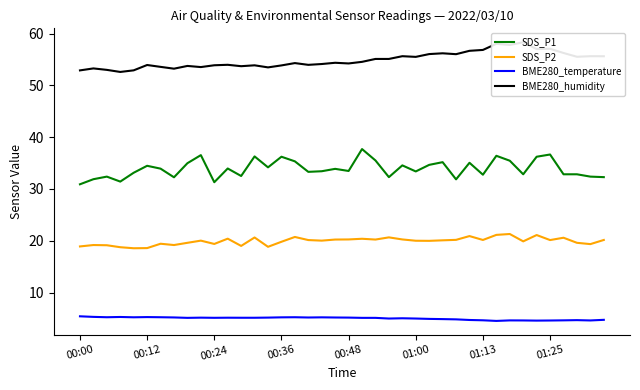

Does the chart display data point markers on the line(s)?

No